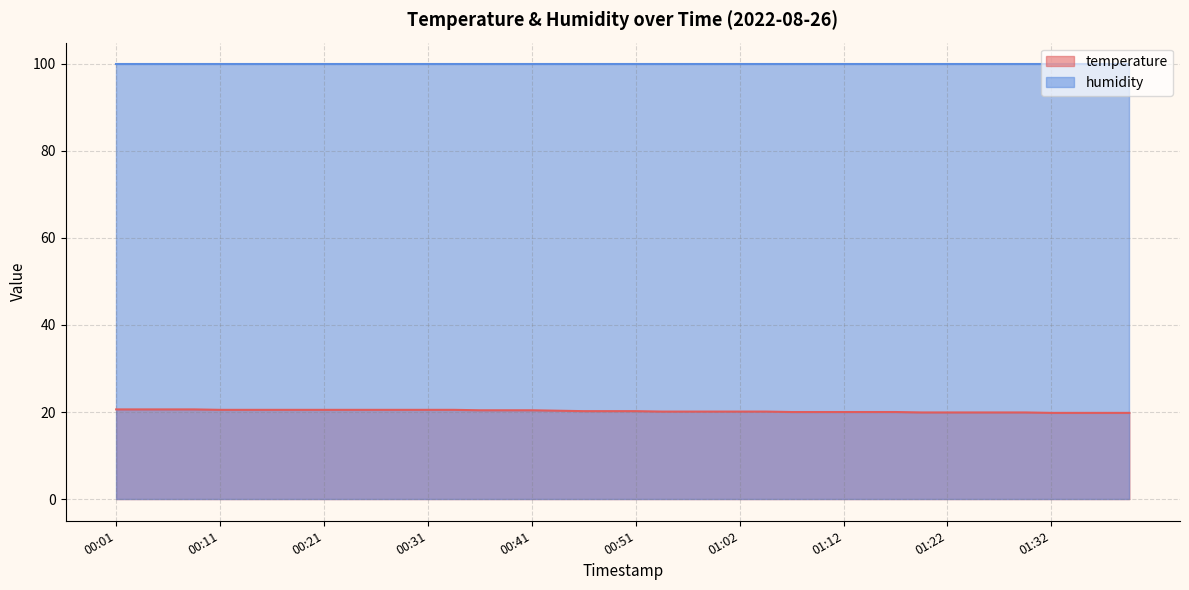

At which label is the value closest to 20?

01:07